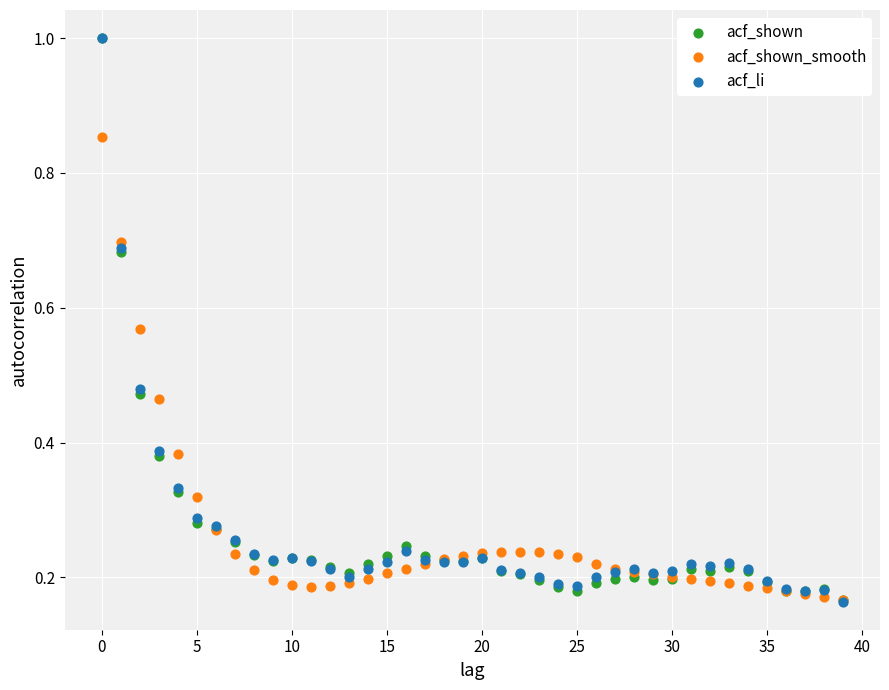

Which series has the largest Y range (max minus min)?

acf_li